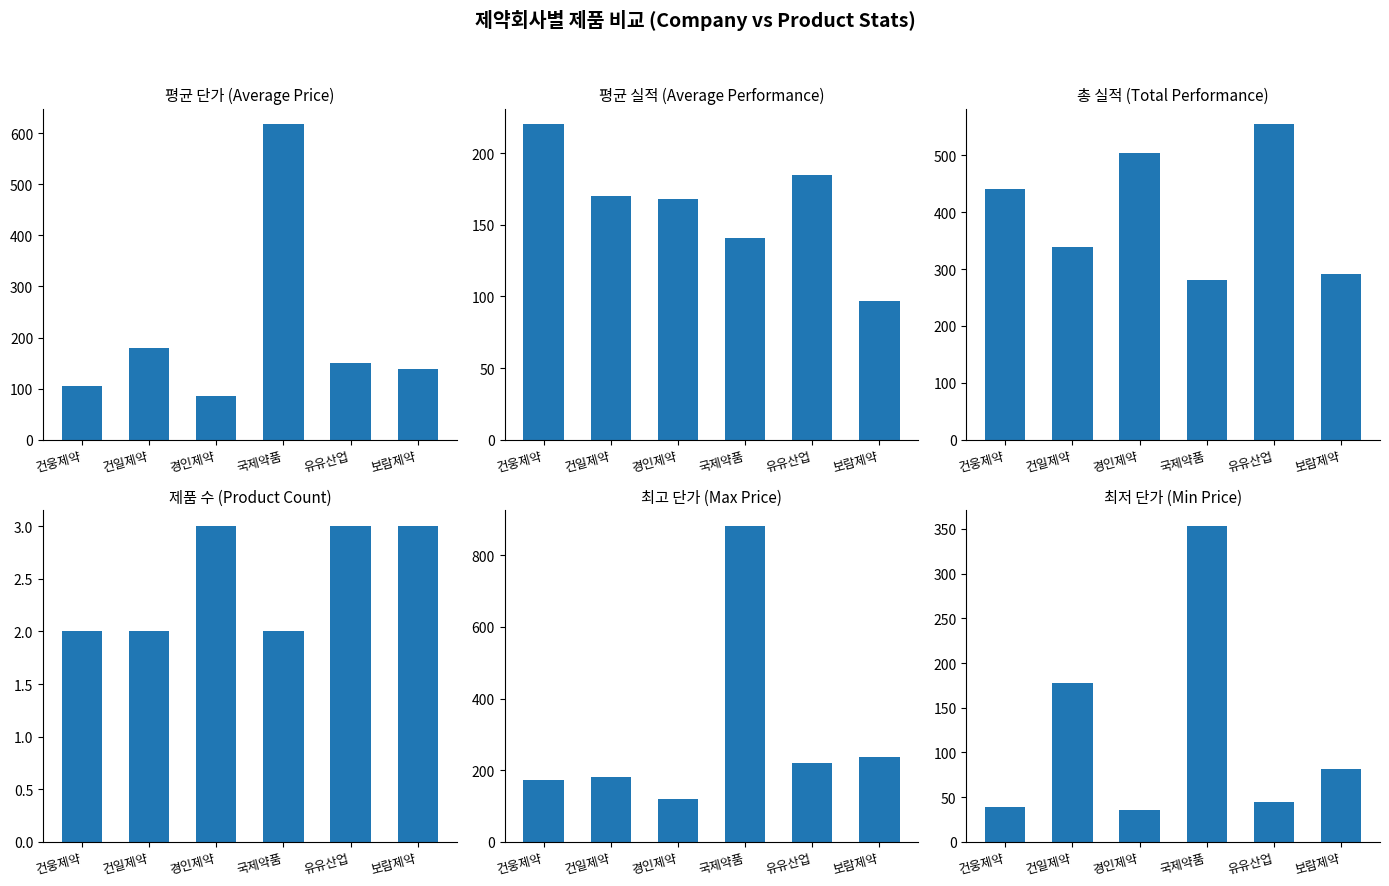

What is the value of the 평균단가 bar at the 3rd from the left?

86